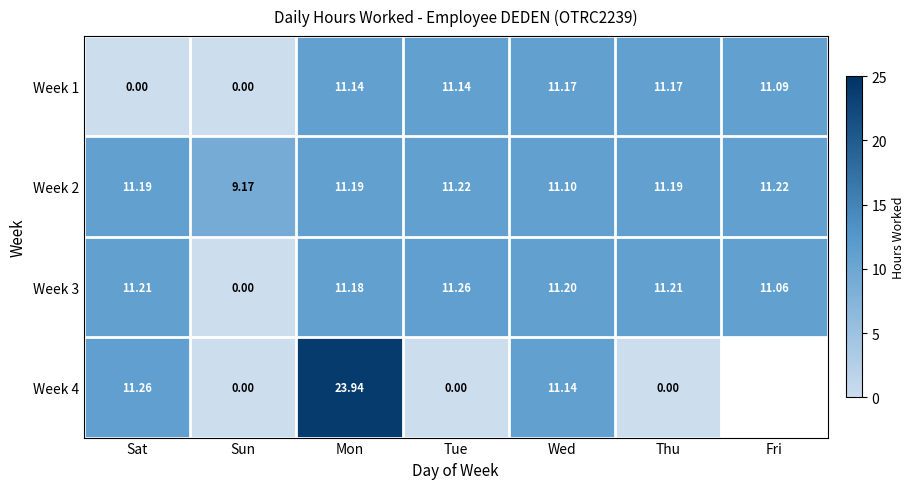

Rank the series at Sat from highest to lowest value.

Week 4, Week 3, Week 2, Week 1